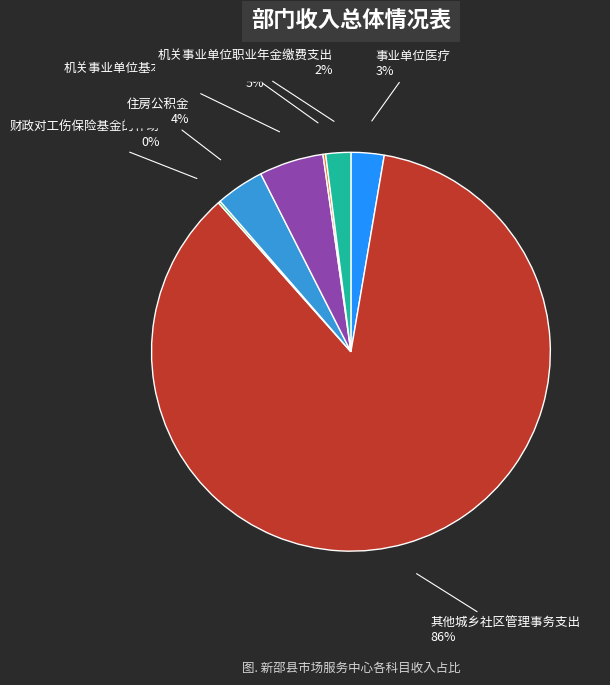

Which slice represents more than half of the pie?

其他城乡社区管理事务支出